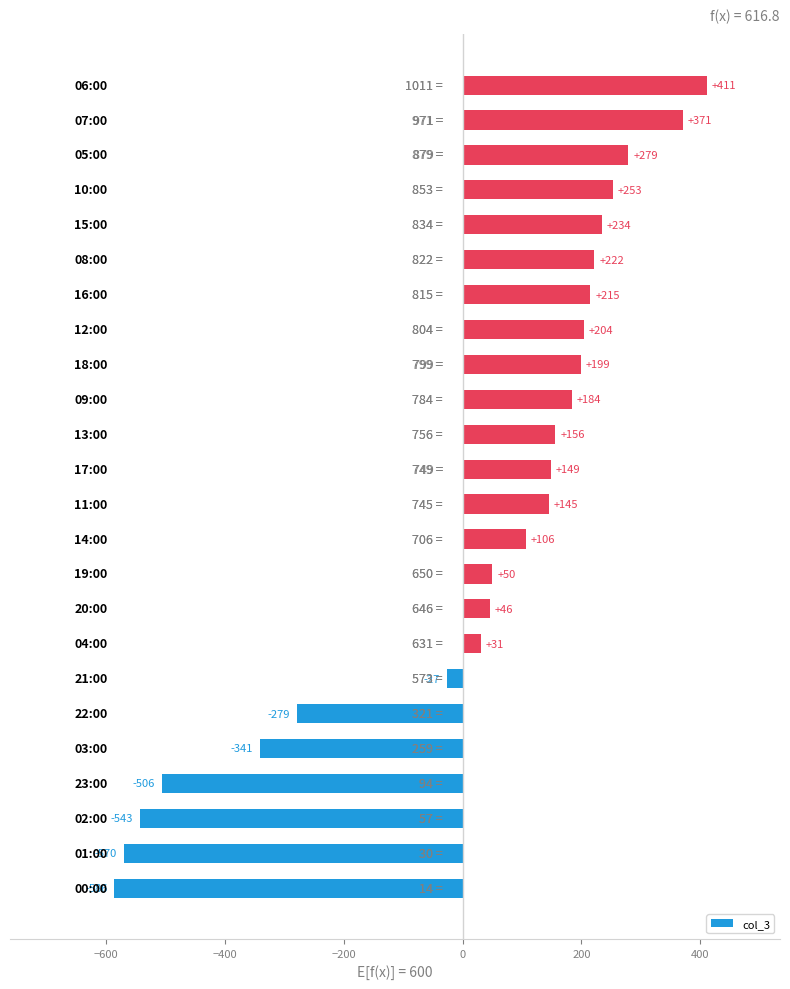

What is the smallest value displayed?

-586